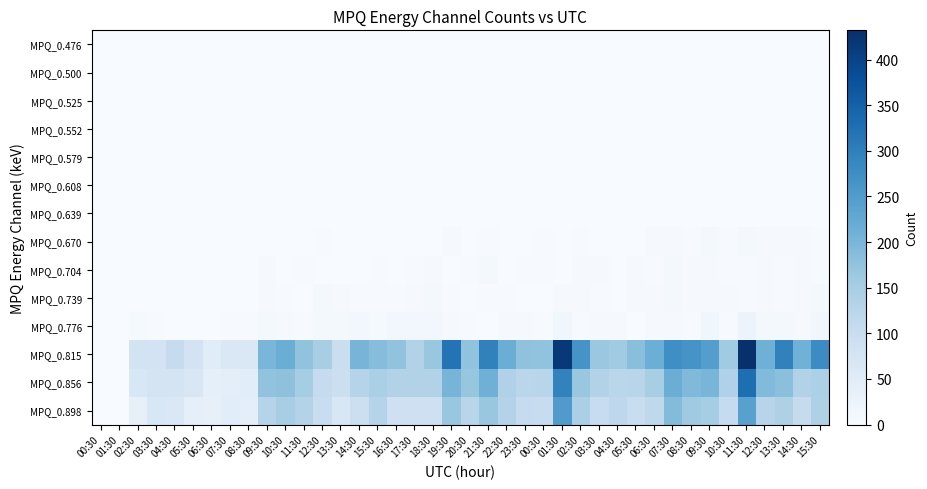

Which series changed the most between 14:30 and 17:30?

MPQ_0.815